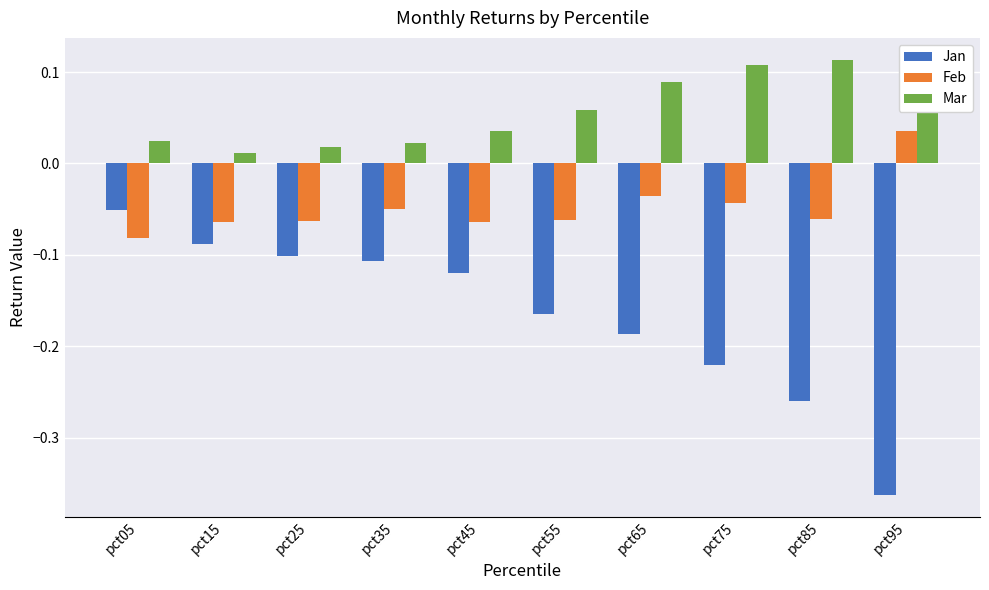

At pct75, list the series in order from smallest to largest.

Jan, Feb, Mar